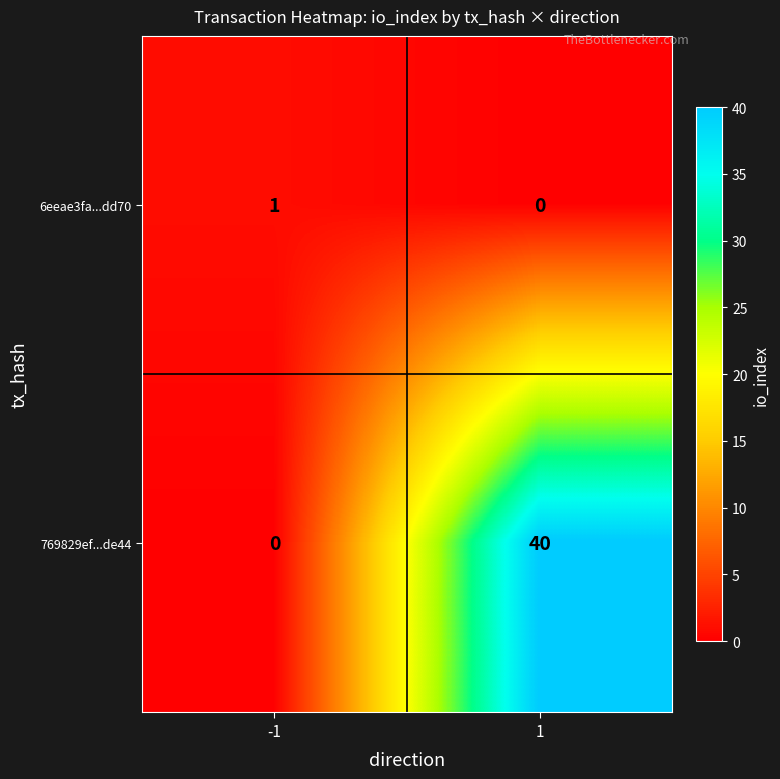

What is the average value of the 769829ef...de44 series?

20